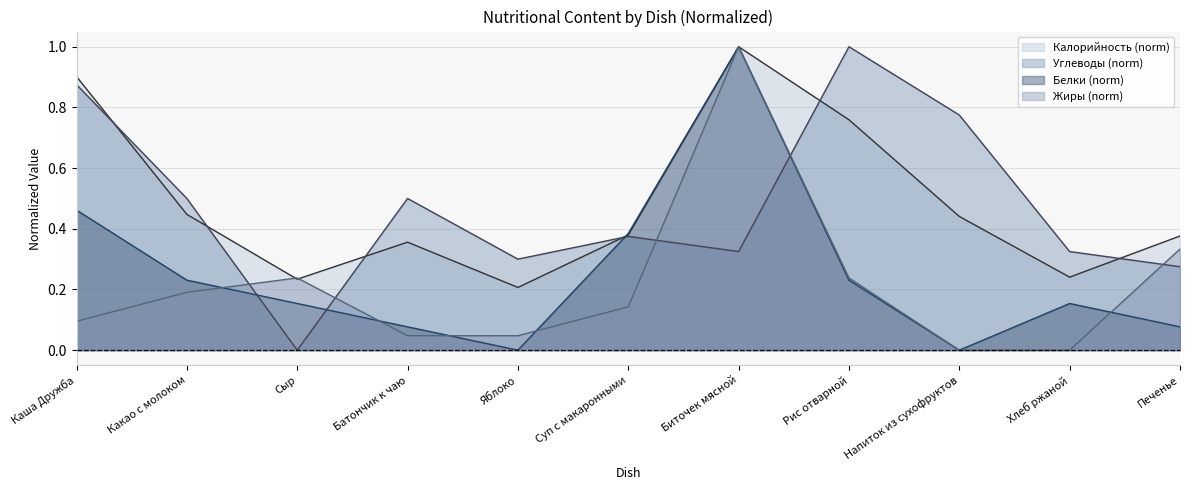

Which series has the largest total across all categories?

Калорийность